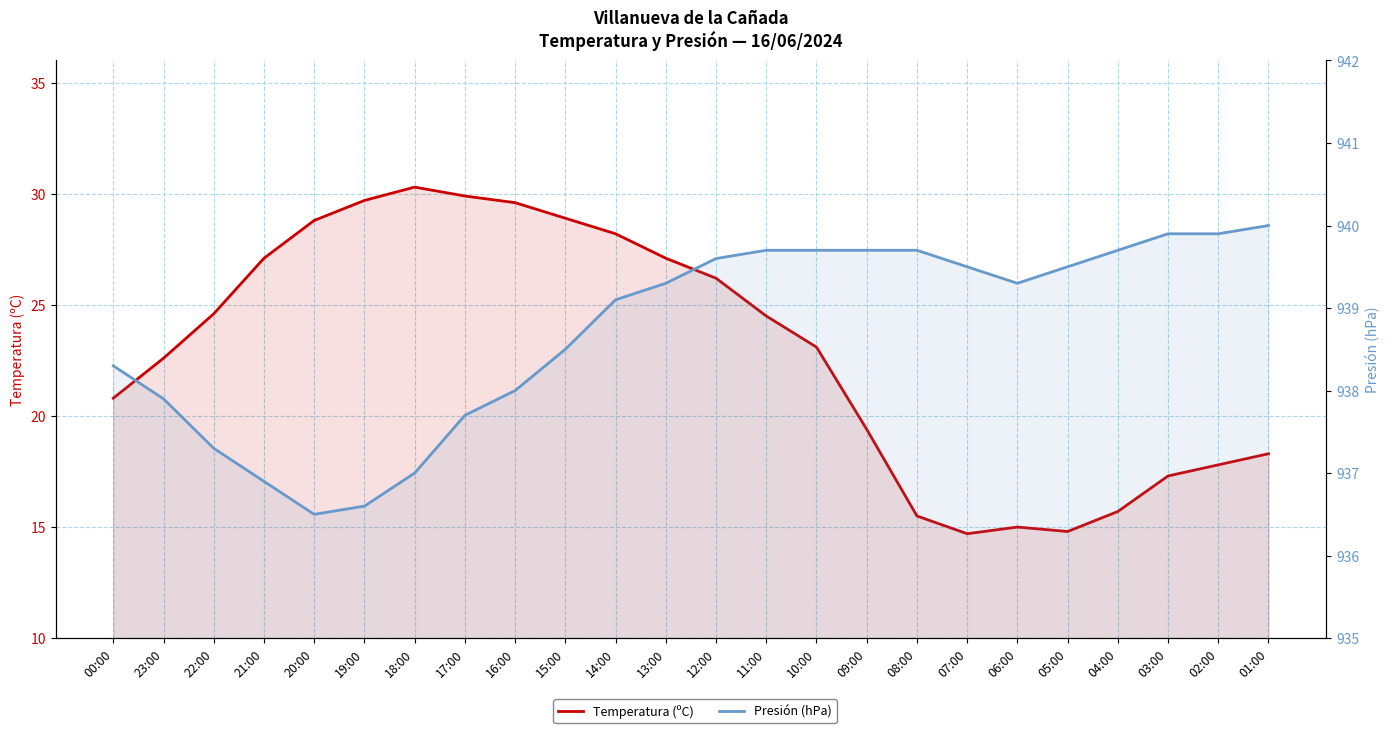

What is the difference between the maximum and minimum values in the Presión (hPa) series?

3.5